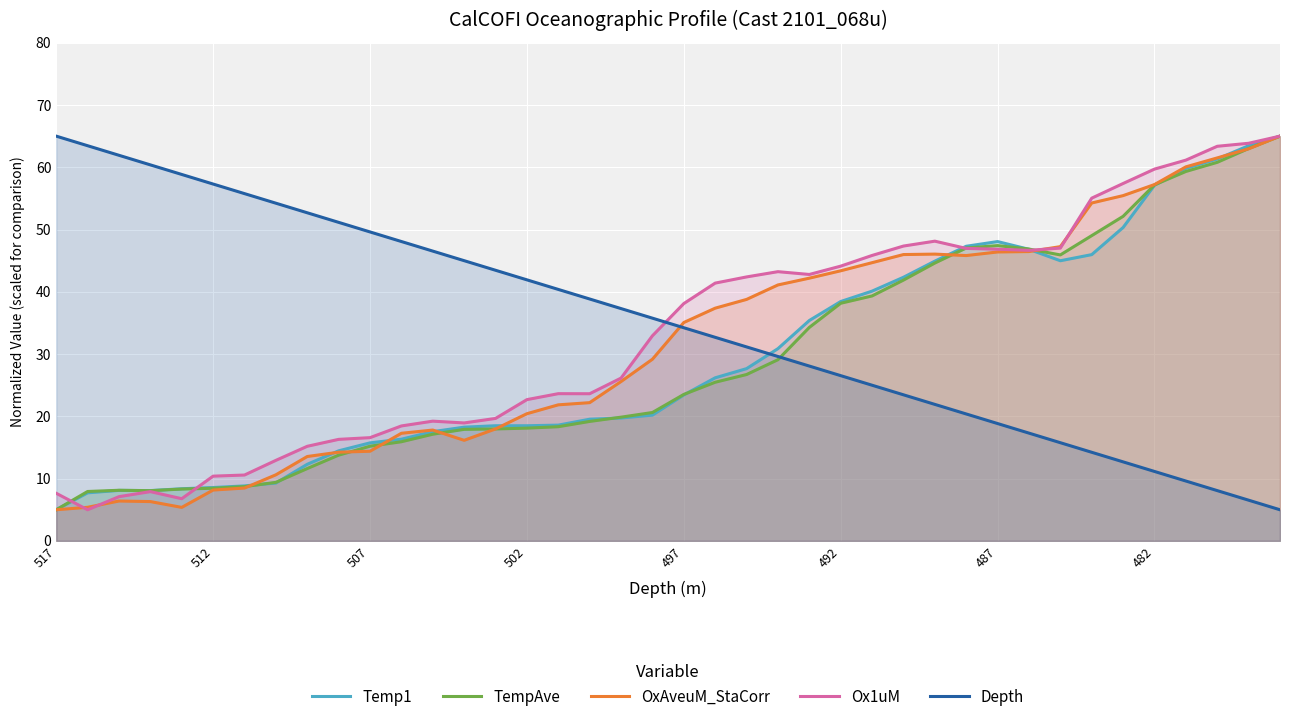

The value of Depth at 13 is 45.0. True or false?

True